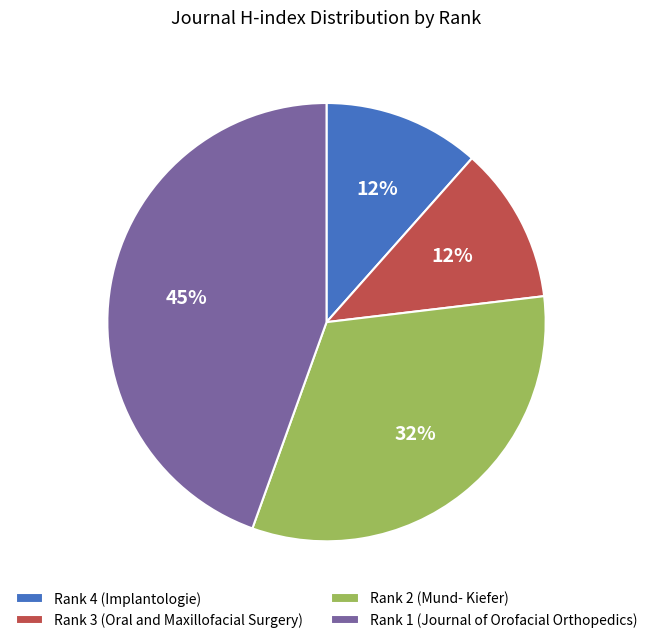

Does Rank 4 (Implantologie) represent more than half of the total?

No